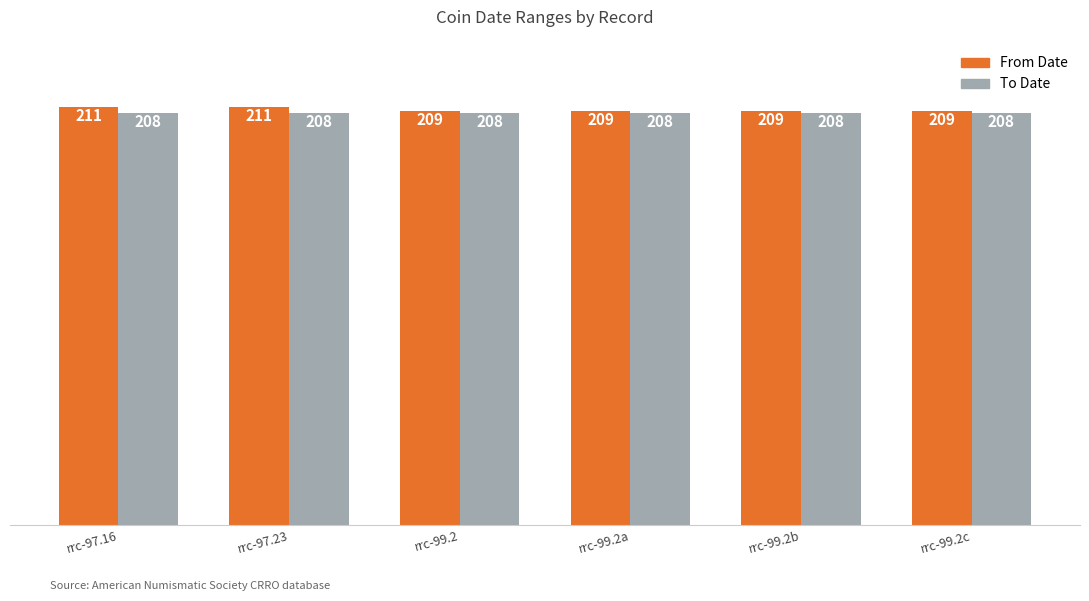

What is the lowest value of the From Date series?

209